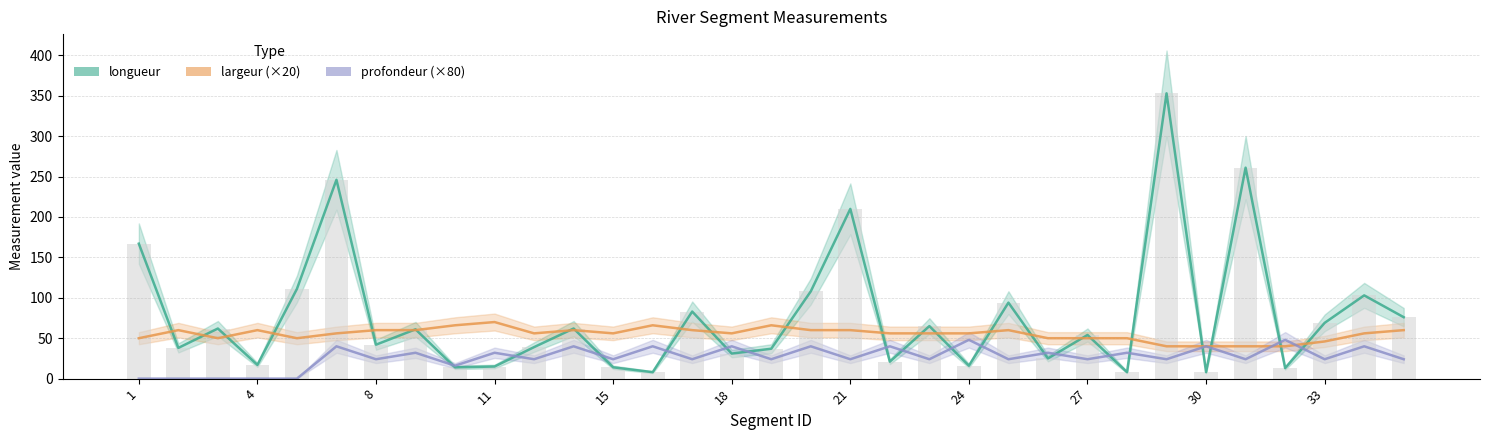

Count the number of categories in the chart.

33